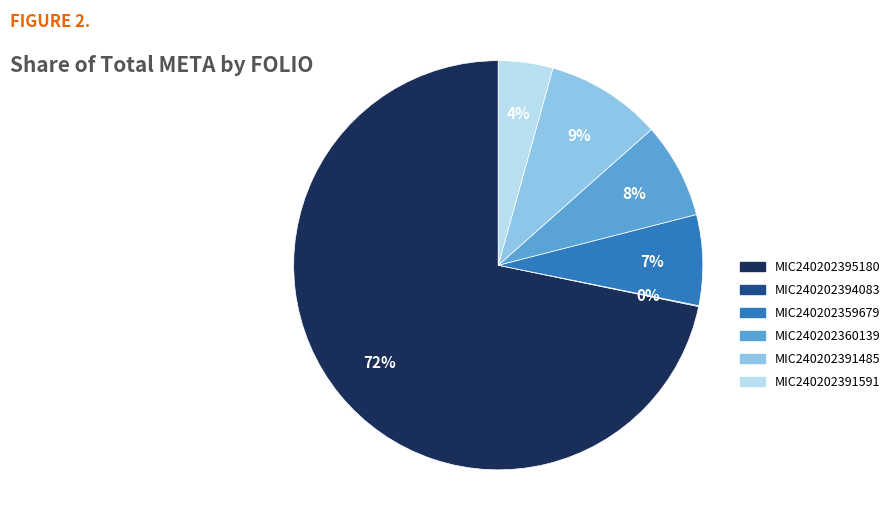

What is the majority slice?

MIC240202395180